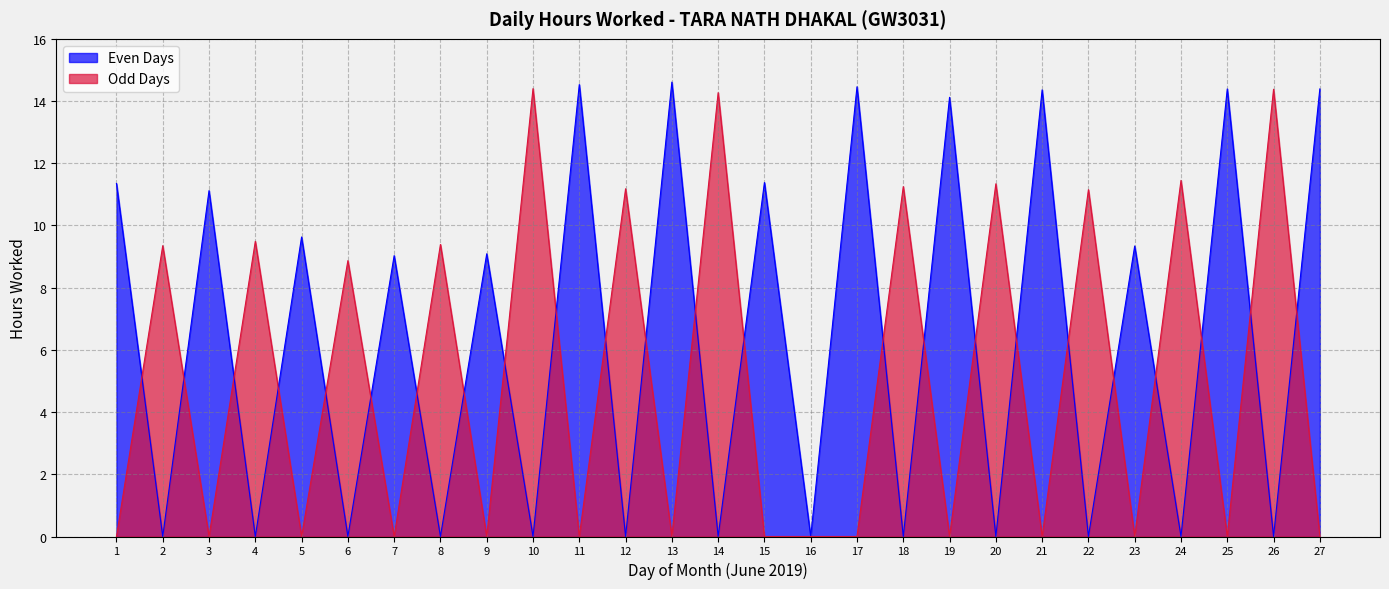

How many lines are shown in the chart?

2